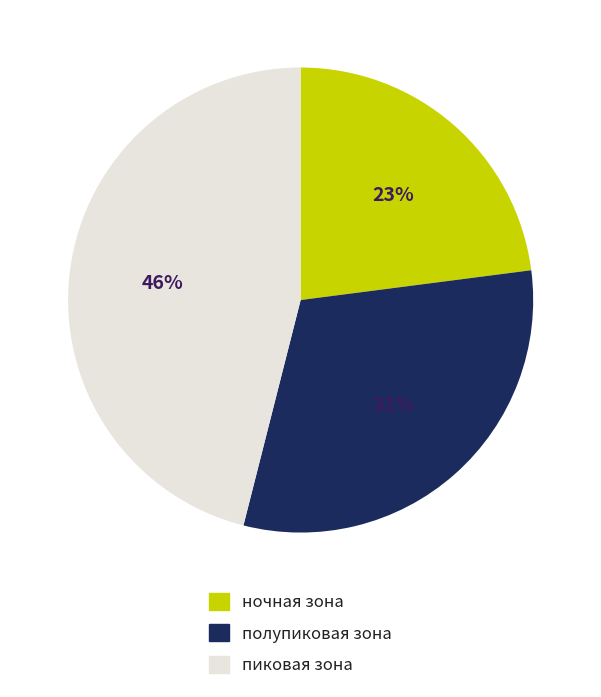

Does полупиковая зона account for over 50% of the chart?

No